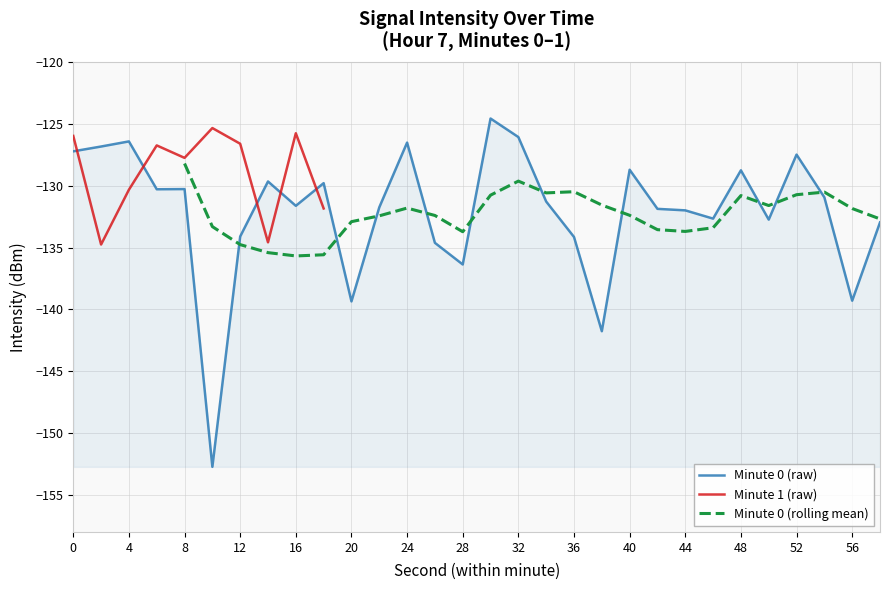

What is the average value?

-132.3